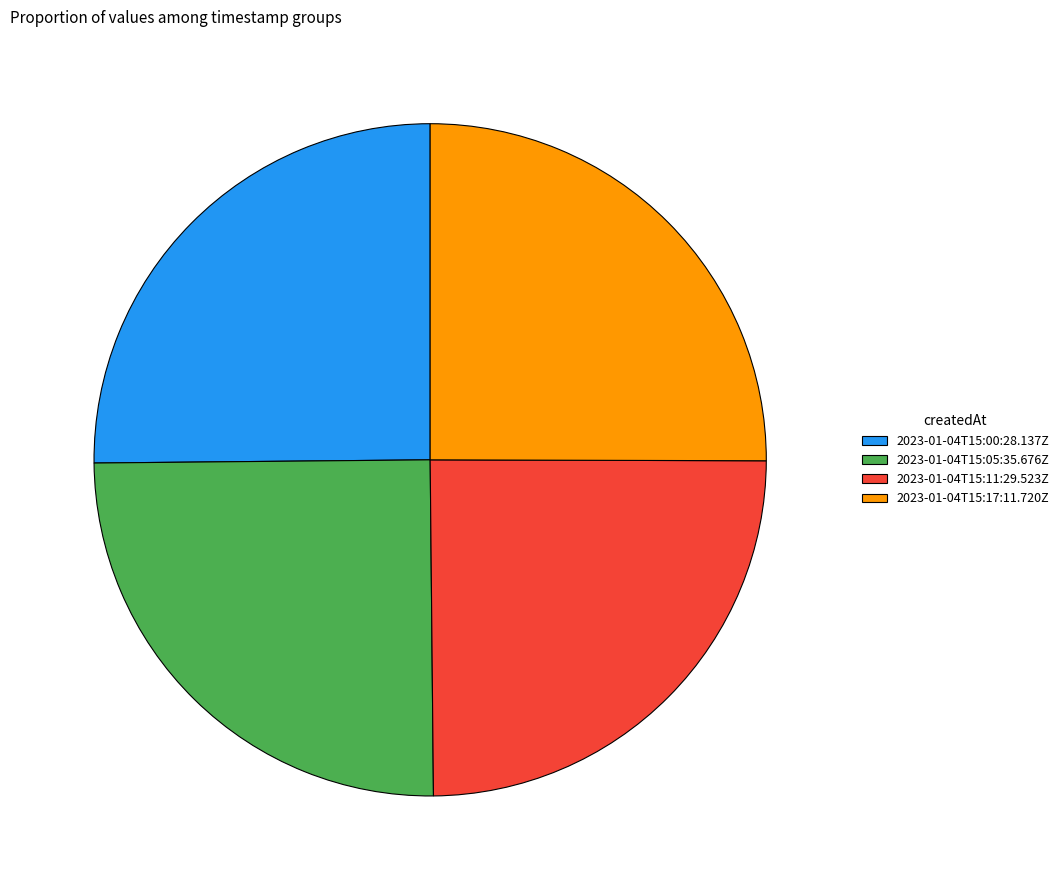

True or false: 2023-01-04T15:05:35.676Z accounts for 14% of the total.

False